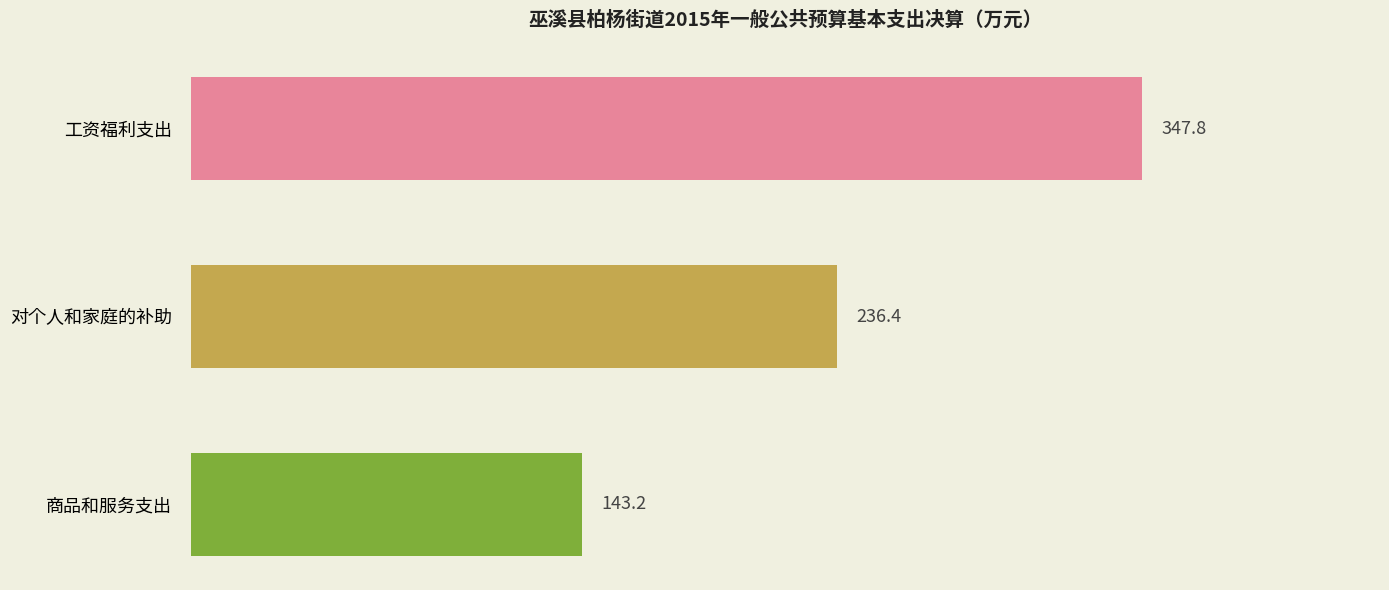

Is it true that the value at 商品和服务支出 is 46.7?

False